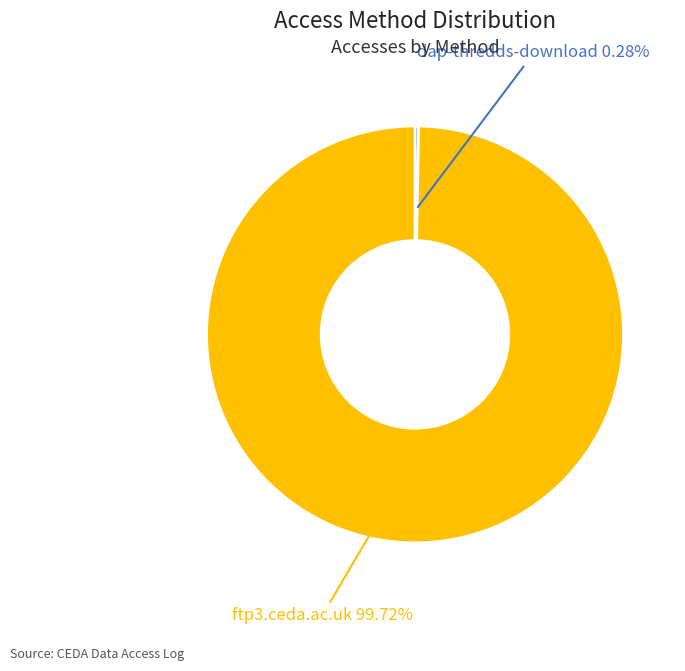

Is there a majority slice in this chart?

Yes